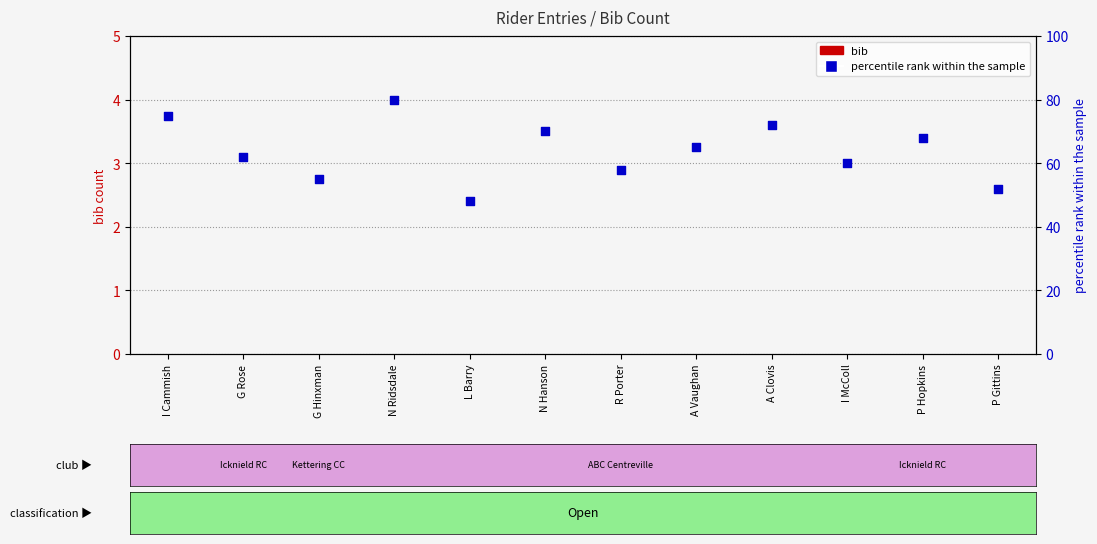

Which series contains the lowest Y value?

bib